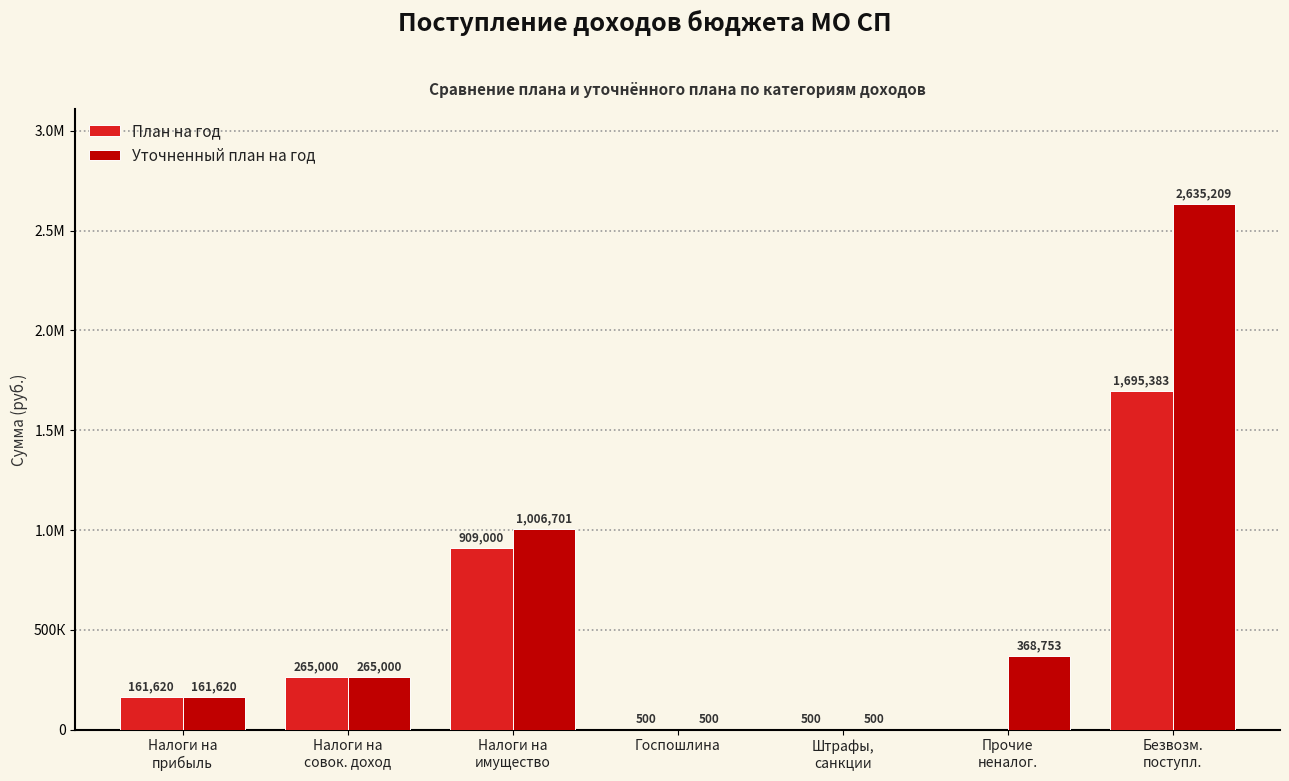

What are all the series names shown in the legend?

План на год, Уточненный план на год